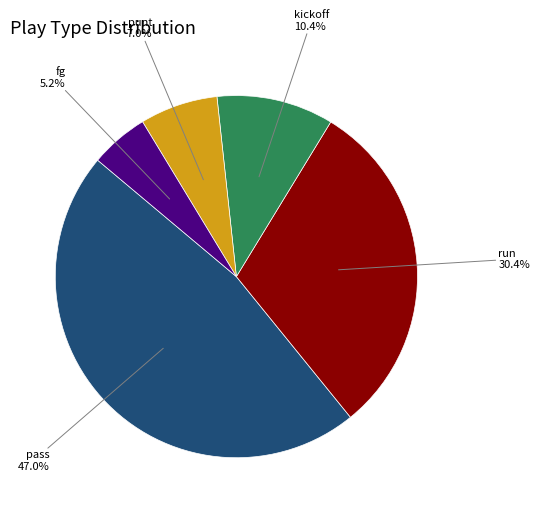

Does any single category account for the majority?

No